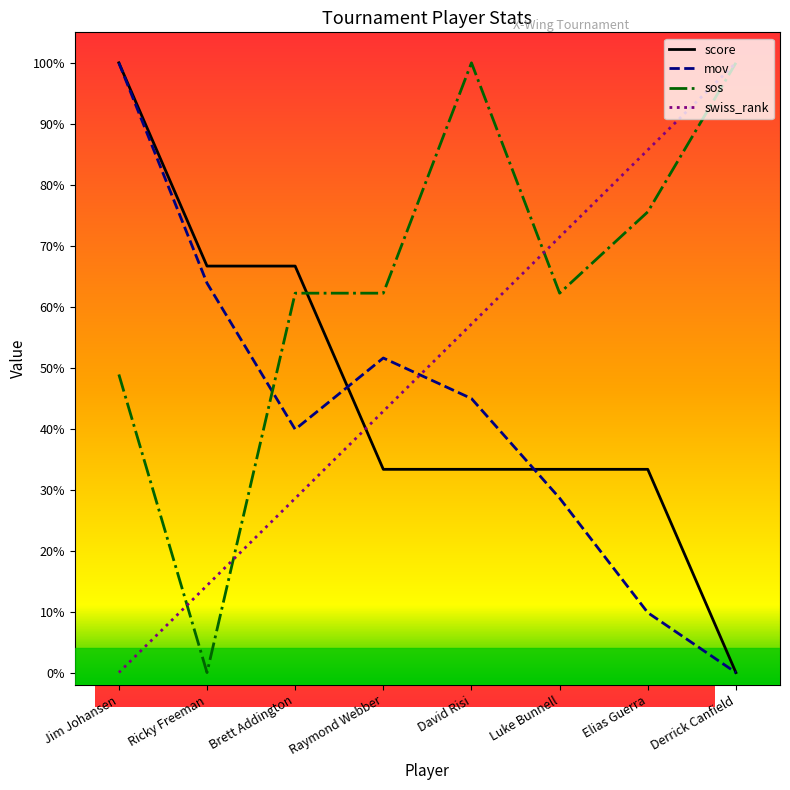

What is the approximate value of swiss_rank at Luke Bunnell?

0.7